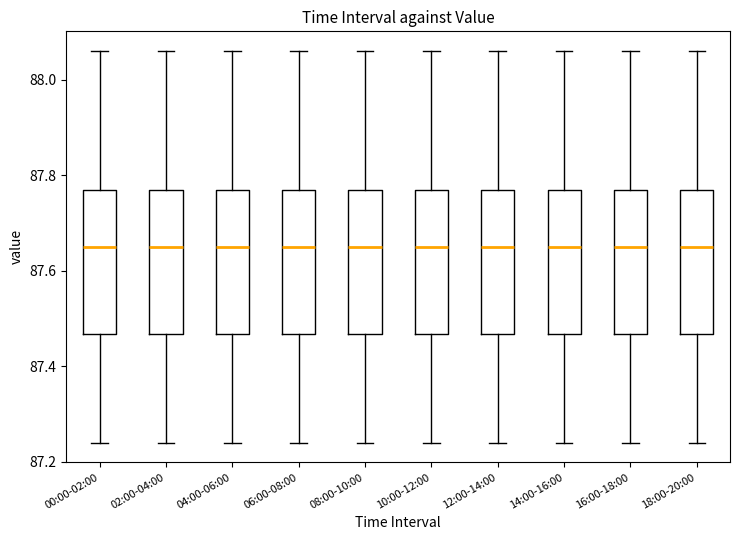

Where does the lower whisker of the box for 04:00-06:00 end on the y-axis? The values are not printed on the chart, so give them approximately, as read against the axis.

87.24